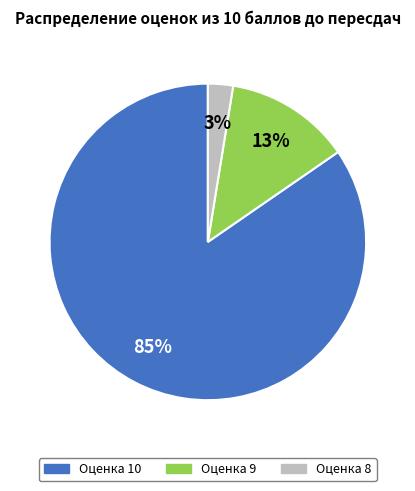

Does Оценка 9 represent more than half of the total?

No